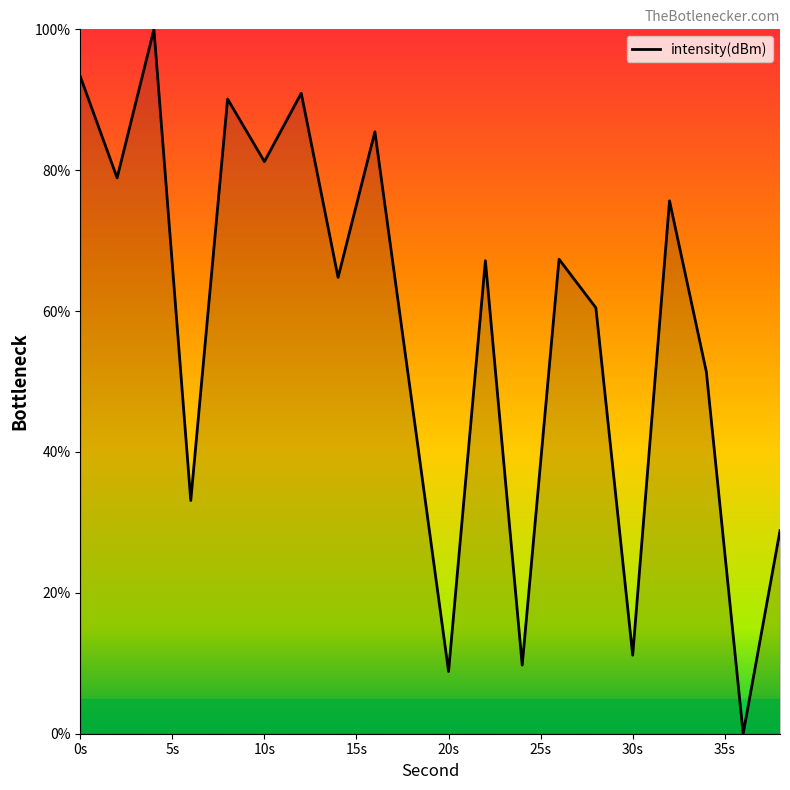

What is the average value?

57.3